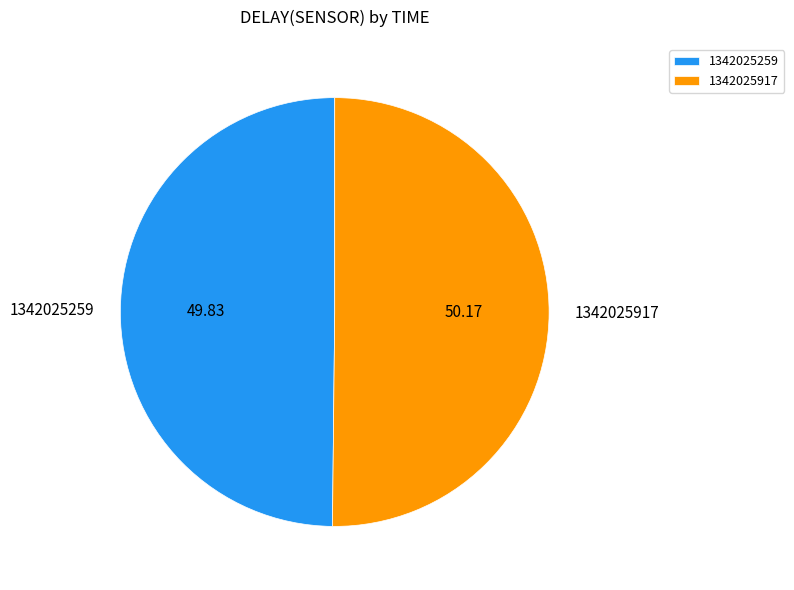

Do 1342025259 and 1342025917 together represent more than half of the pie?

Yes